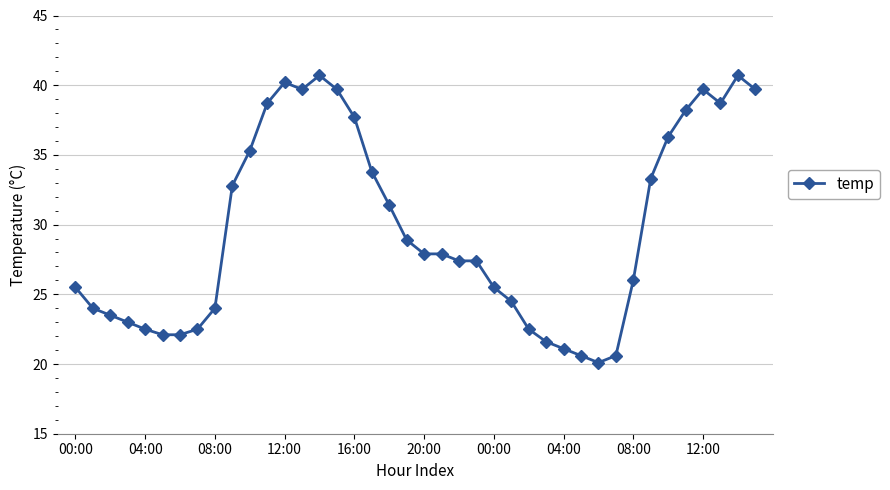

What is the greatest value displayed?

40.7